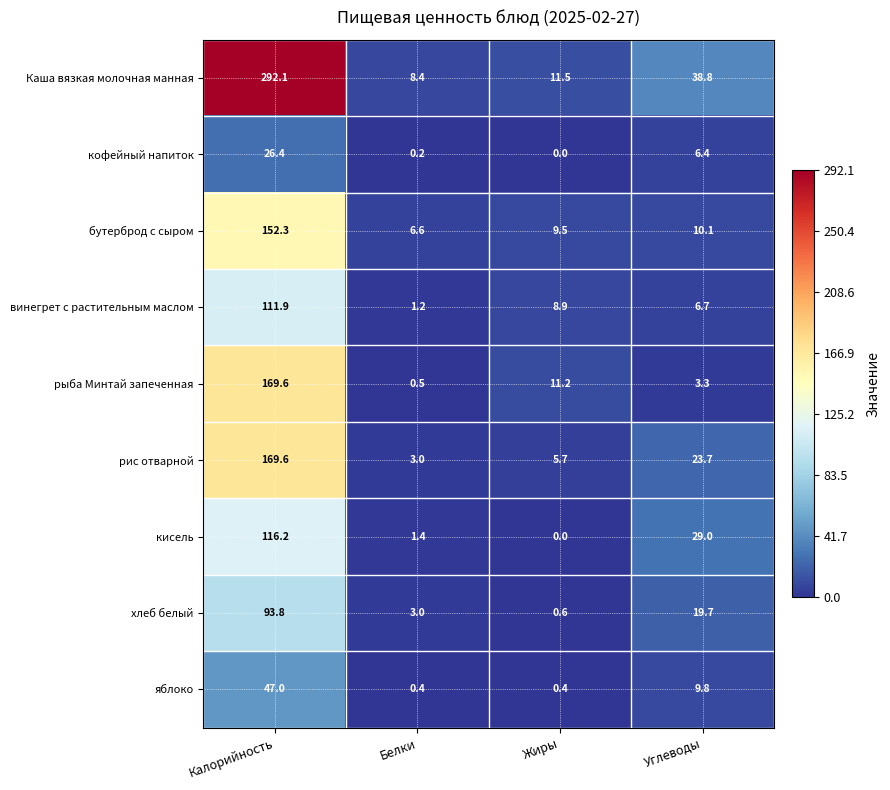

What is the difference between the maximum and minimum values in the винегрет с растительным маслом series?

110.7